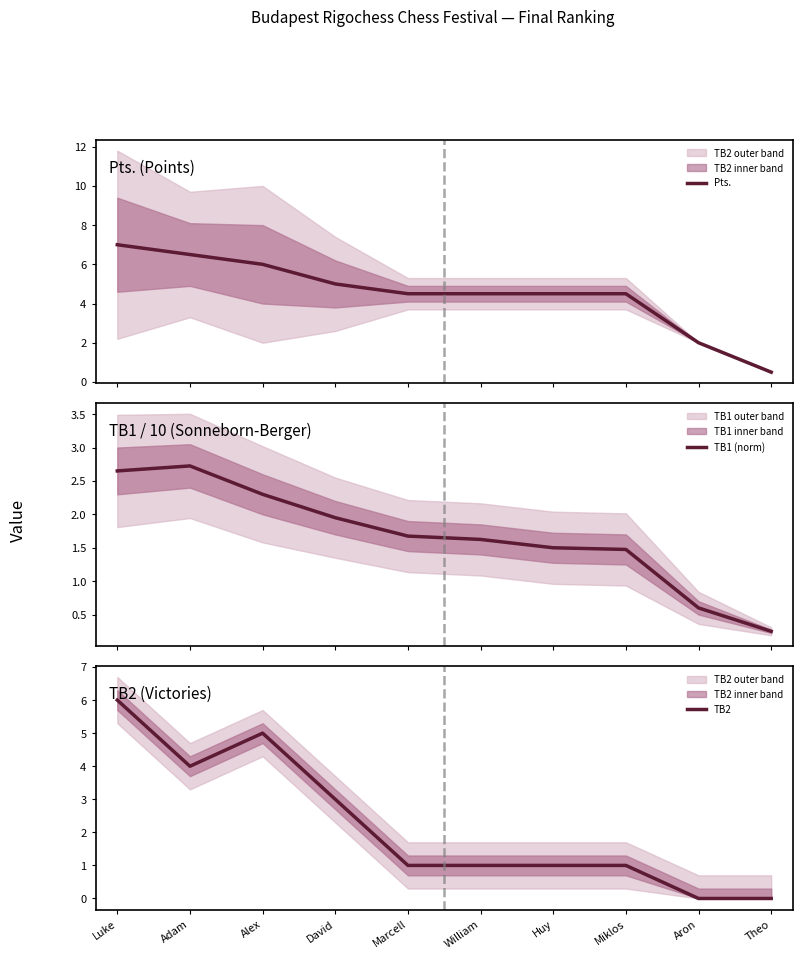

Is it true that TB2 equals 7.1 at Alex?

False